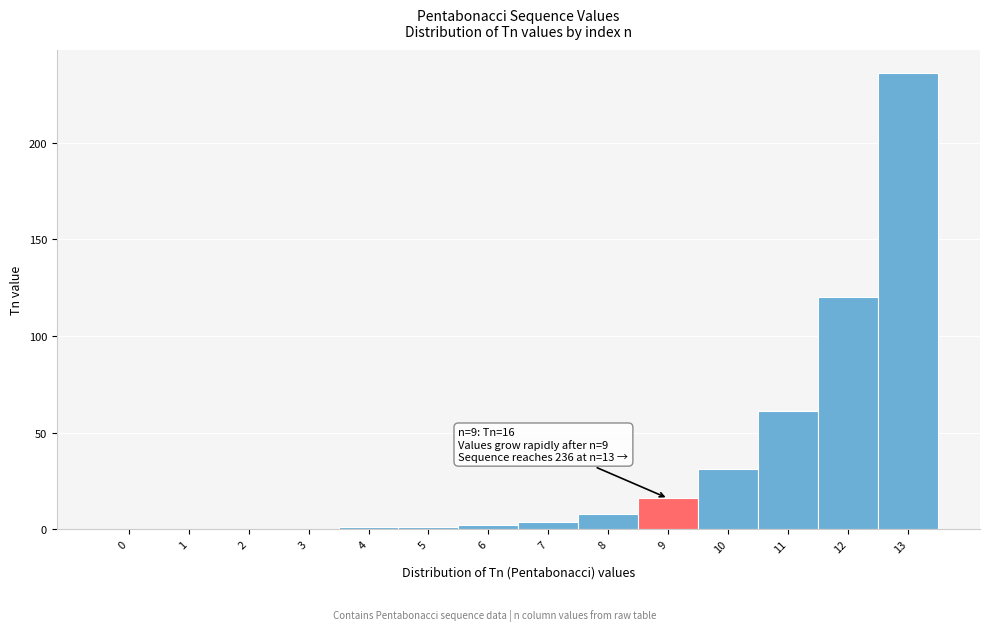

Which range on the x-axis has the tallest bar?

12.5 to 13.5